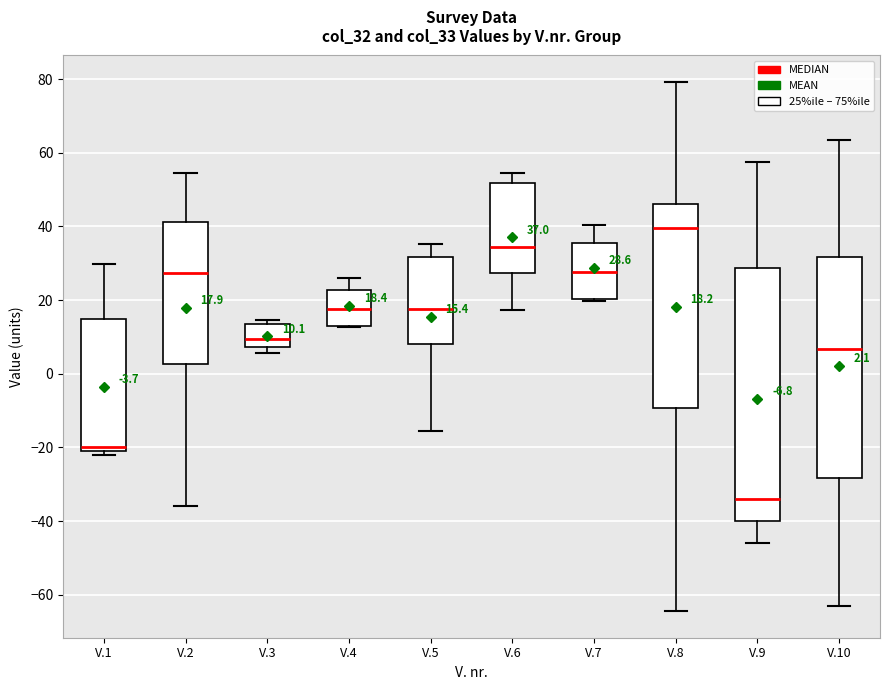

Which box is the tallest, from its lower edge to its upper edge?

V.9